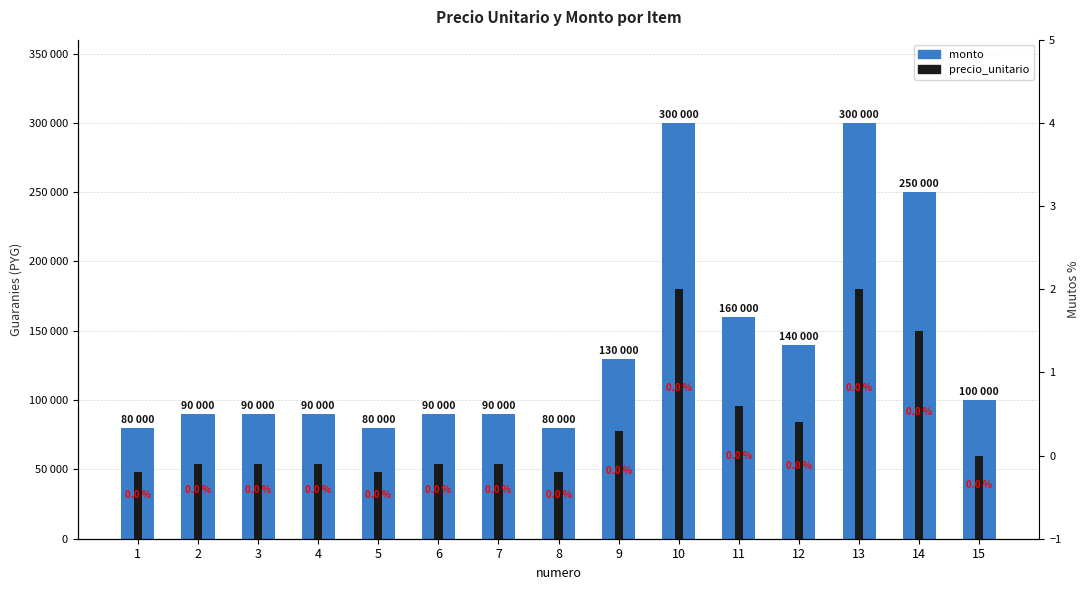

What is the total value across all series at 7?

144000